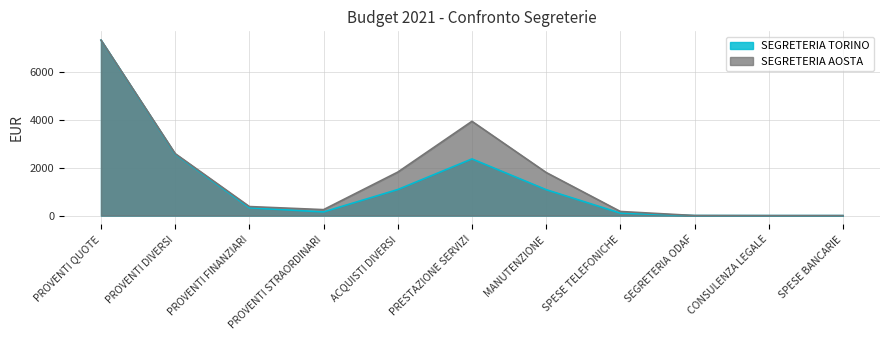

What is the label of the 2nd point from the right?

CONSULENZA LEGALE